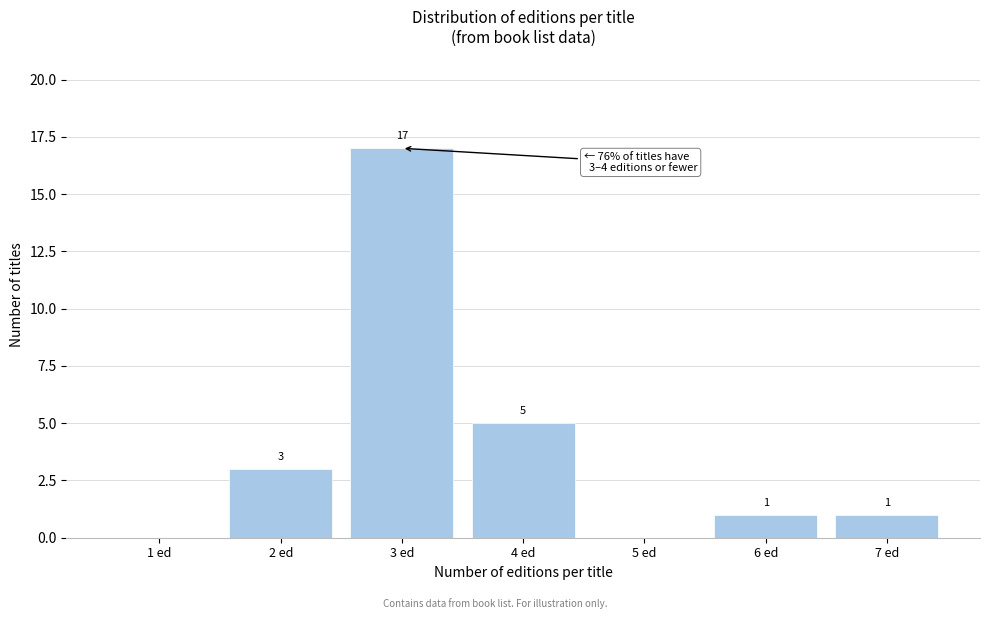

Reading left to right, list all the values displayed in this chart.

1 ed=0	2 ed=3	3 ed=17	4 ed=5	5 ed=0	6 ed=1	7 ed=1